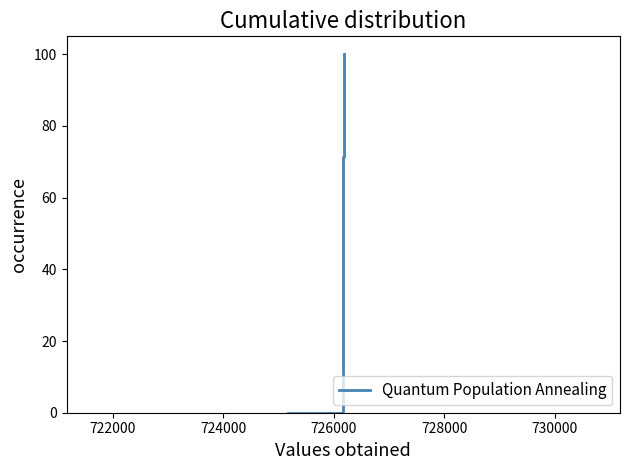

What is the difference between the maximum and minimum values?

100.0